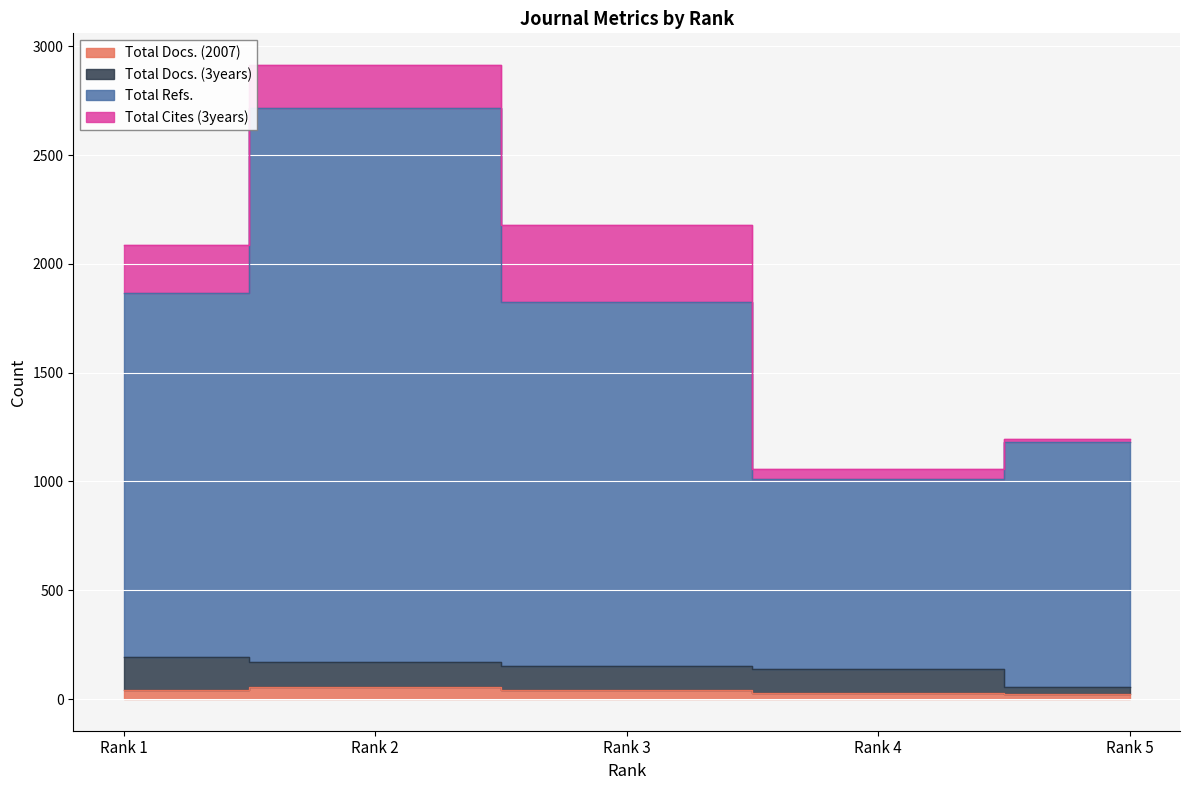

What is the difference between the maximum and minimum values in the Total Refs. series?

1706